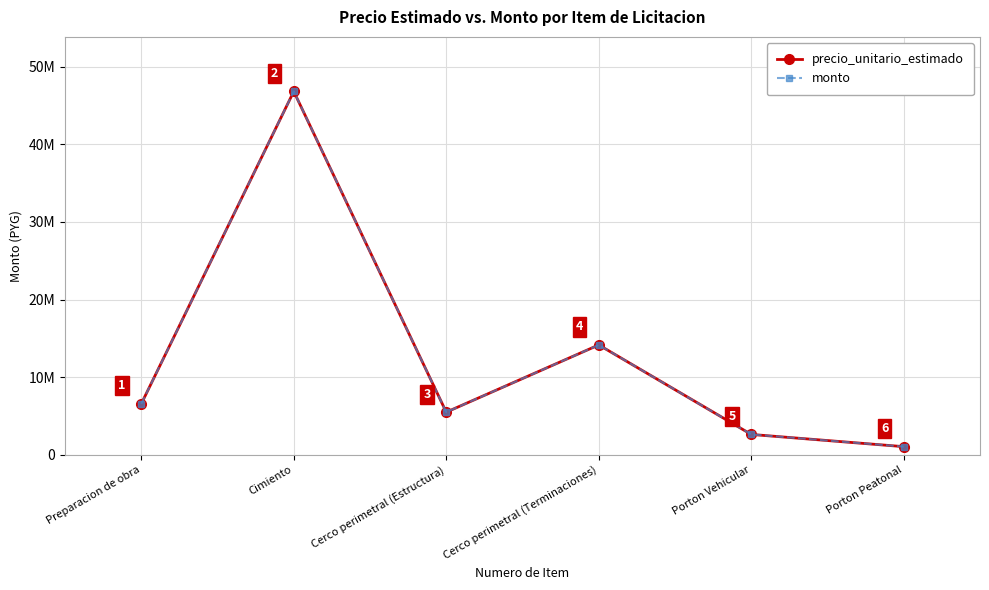

True or false: precio_unitario_estimado has more than 2 interior local peaks.

False